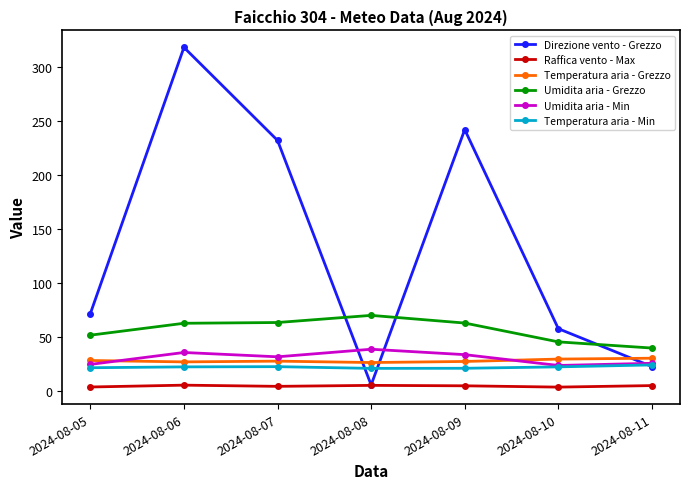

Which series has the largest total across all categories?

Direzione vento - Grezzo